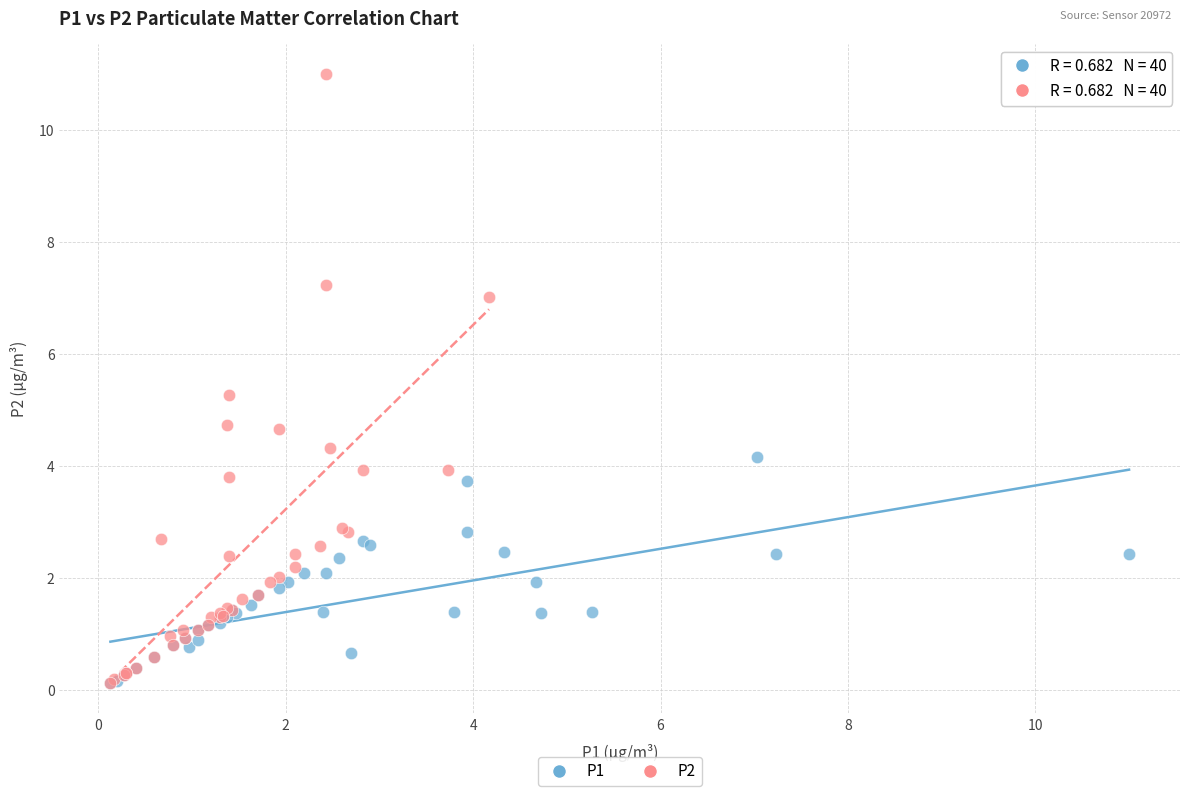

Which series contains the highest Y value?

P2